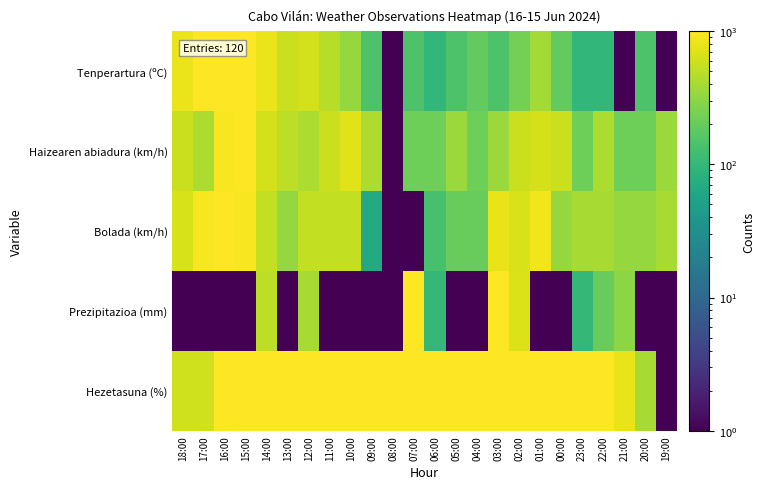

Reading right to left, what are all the values shown in this chart?

Tenperartura (ºC): 19:00=1.0	20:00=143.7	21:00=1.0	22:00=96.1	23:00=96.1	00:00=191.3	01:00=381.6	02:00=238.9	03:00=143.7	04:00=191.3	05:00=143.7	06:00=96.1	07:00=143.7	08:00=1.0	09:00=143.7	10:00=334.0	11:00=476.7	12:00=619.4	13:00=571.9	14:00=809.7	15:00=1000.0	16:00=1000.0	17:00=1000.0	18:00=809.7
Haizearen abiadura (km/h): 19:00=357.8	20:00=215.1	21:00=215.1	22:00=429.1	23:00=215.1	00:00=571.9	01:00=643.2	02:00=571.9	03:00=357.8	04:00=215.1	05:00=357.8	06:00=215.1	07:00=215.1	08:00=1.0	09:00=429.1	10:00=714.6	11:00=571.9	12:00=429.1	13:00=500.5	14:00=643.2	15:00=1000.0	16:00=928.6	17:00=429.1	18:00=571.9
Bolada (km/h): 19:00=400.6	20:00=334.0	21:00=334.0	22:00=400.6	23:00=400.6	00:00=334.0	01:00=866.8	02:00=667.0	03:00=800.2	04:00=200.8	05:00=200.8	06:00=134.2	07:00=1.0	08:00=1.0	09:00=67.6	10:00=533.8	11:00=533.8	12:00=533.8	13:00=334.0	14:00=533.8	15:00=933.4	16:00=1000.0	17:00=933.4	18:00=667.0
Prezipitazioa (mm): 19:00=1.0	20:00=1.0	21:00=300.7	22:00=200.8	23:00=100.9	00:00=1.0	01:00=1.0	02:00=700.3	03:00=1000.0	04:00=1.0	05:00=1.0	06:00=100.9	07:00=1000.0	08:00=1.0	09:00=1.0	10:00=1.0	11:00=1.0	12:00=400.6	13:00=1.0	14:00=500.5	15:00=1.0	16:00=1.0	17:00=1.0	18:00=1.0
Hezetasuna (%): 19:00=1.0	20:00=400.6	21:00=800.2	22:00=1000.0	23:00=1000.0	00:00=1000.0	01:00=1000.0	02:00=1000.0	03:00=1000.0	04:00=1000.0	05:00=1000.0	06:00=1000.0	07:00=1000.0	08:00=1000.0	09:00=1000.0	10:00=1000.0	11:00=1000.0	12:00=1000.0	13:00=1000.0	14:00=1000.0	15:00=1000.0	16:00=1000.0	17:00=600.4	18:00=600.4